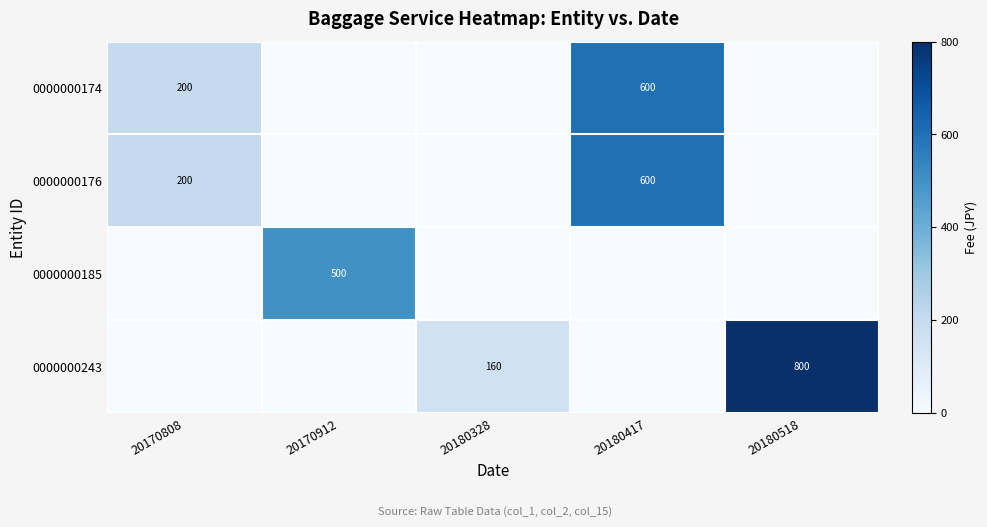

What is the sum of the 0000000243 values at 20180328 and 20180518?

960